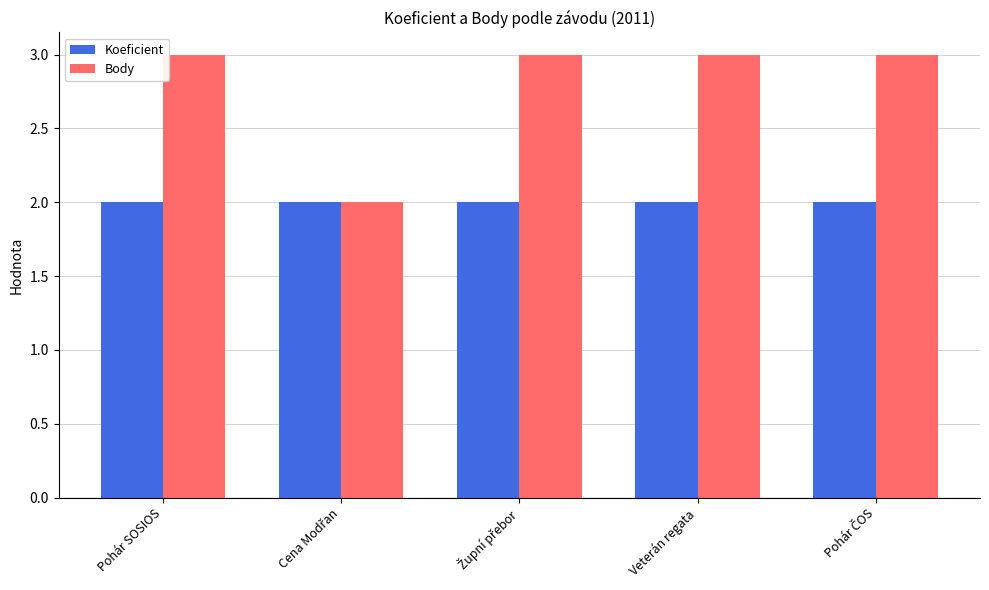

Which series has the largest total across all categories?

Body